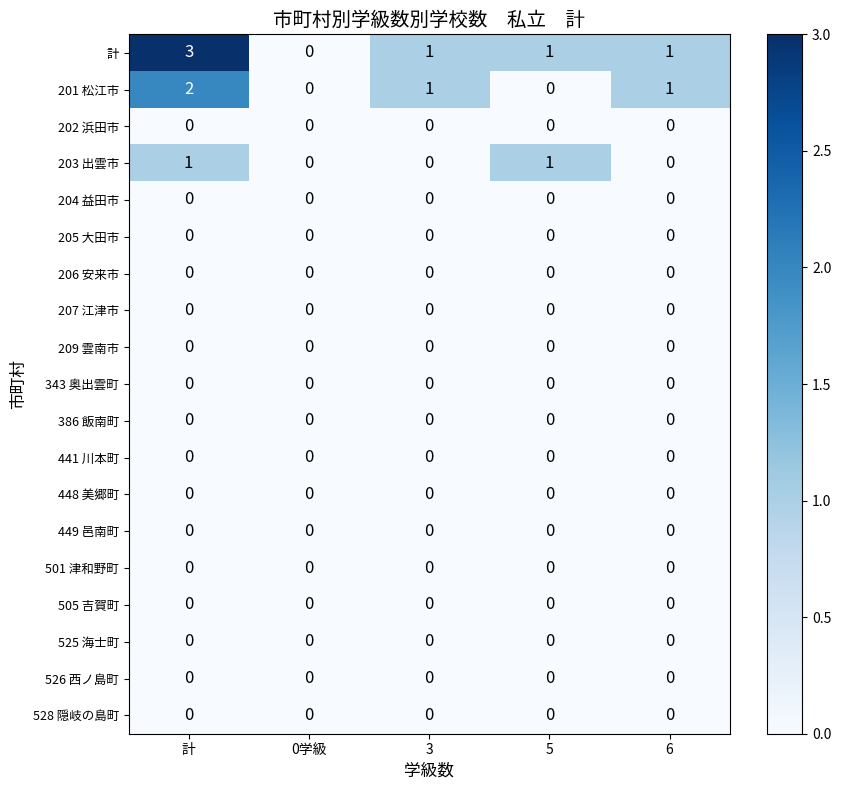

At which category is the sum across all series the highest?

計